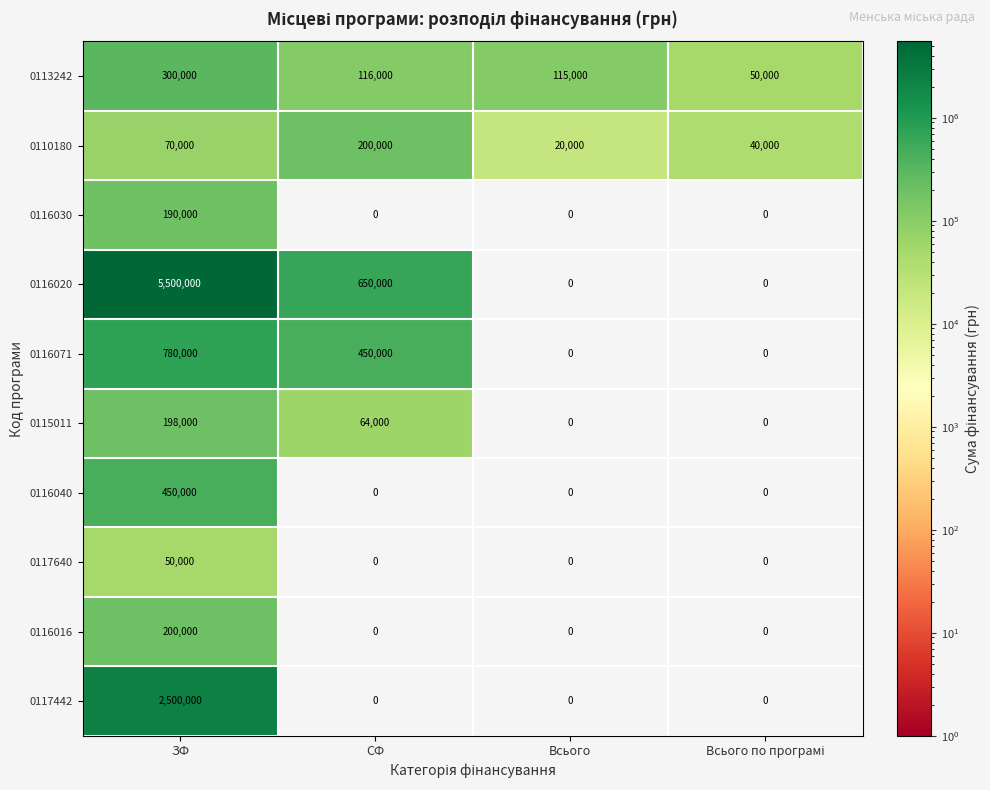

What is the sum of all 0115011 values?

262000